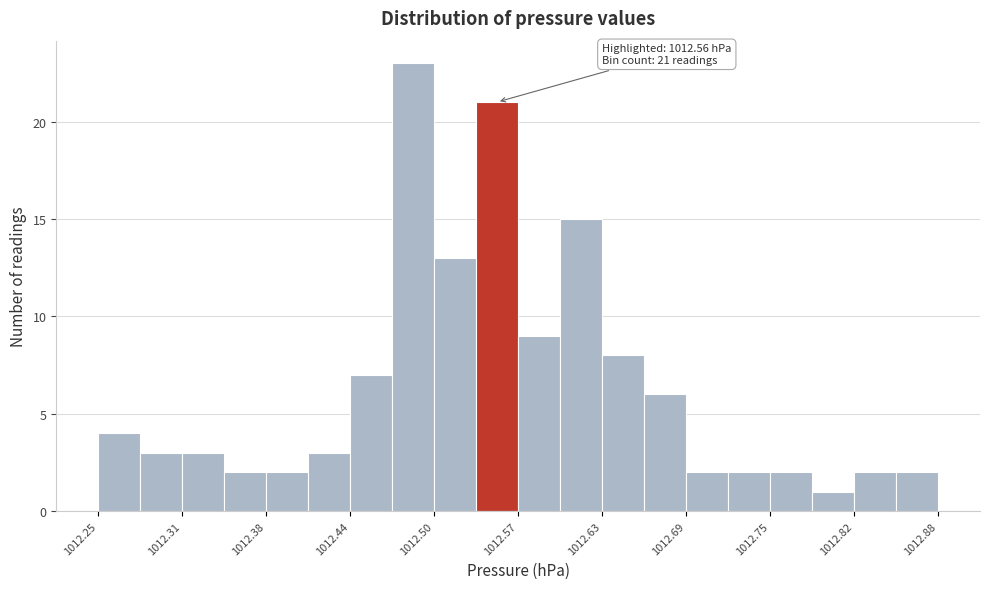

Read against the x-axis, roughly where is the centre of the tallest bar?

1012.49